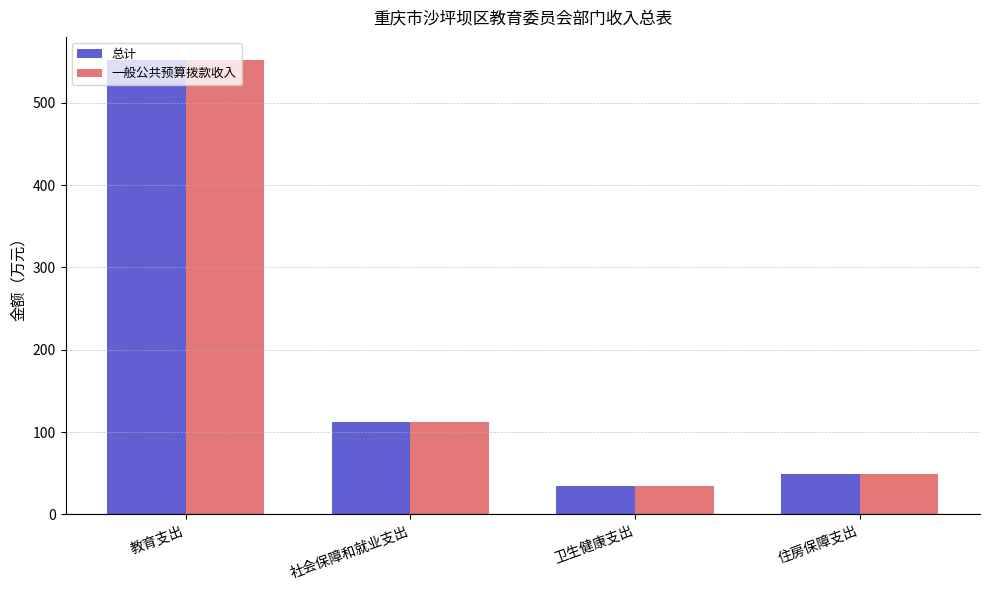

How many bars are there in total?

8